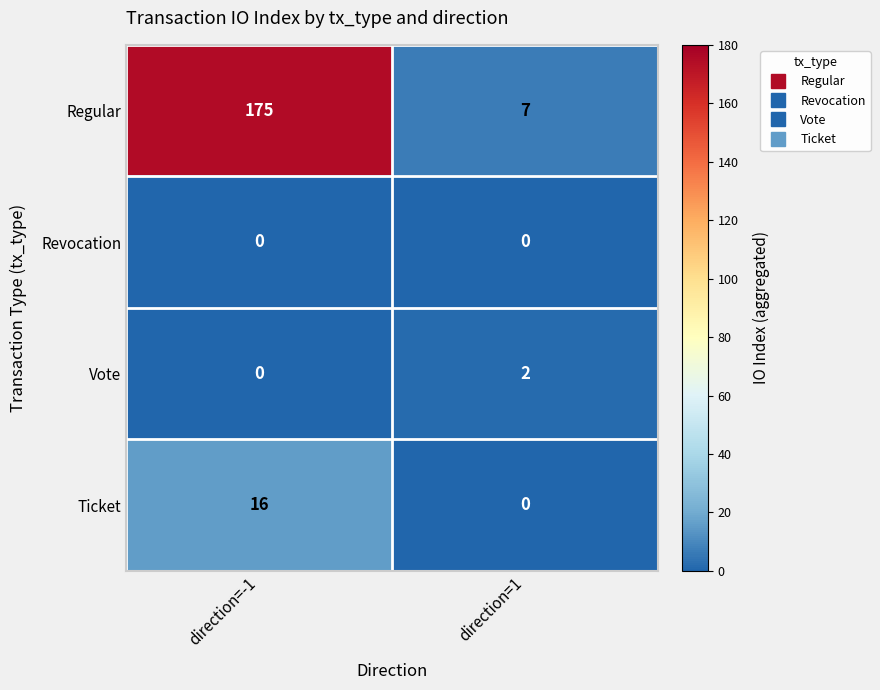

Which series changed the most between direction=-1 and direction=1?

Regular